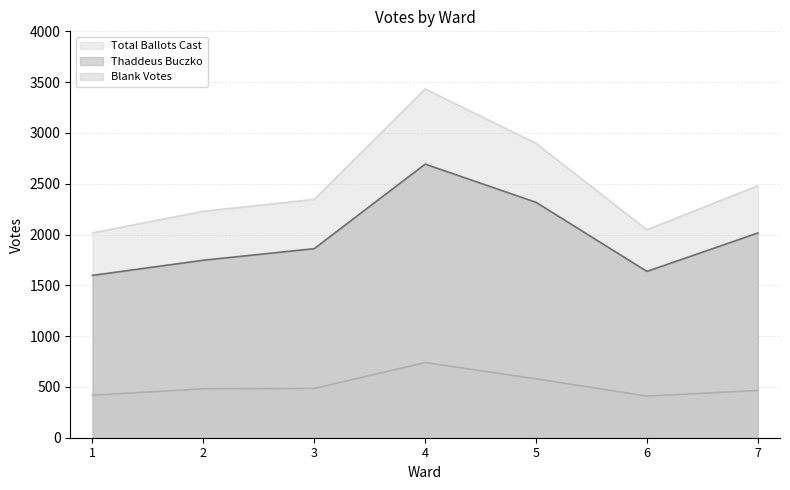

At which category is the sum across all series the highest?

4